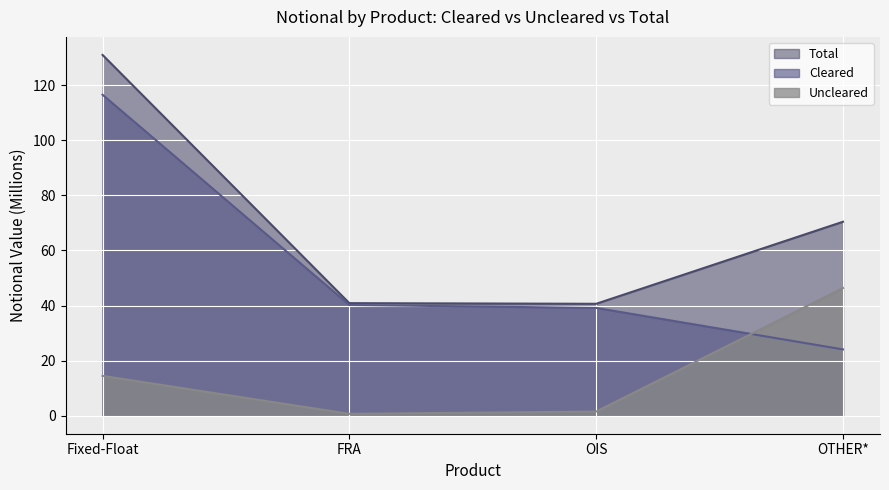

Which series changed the most between Fixed-Float and OTHER*?

Cleared